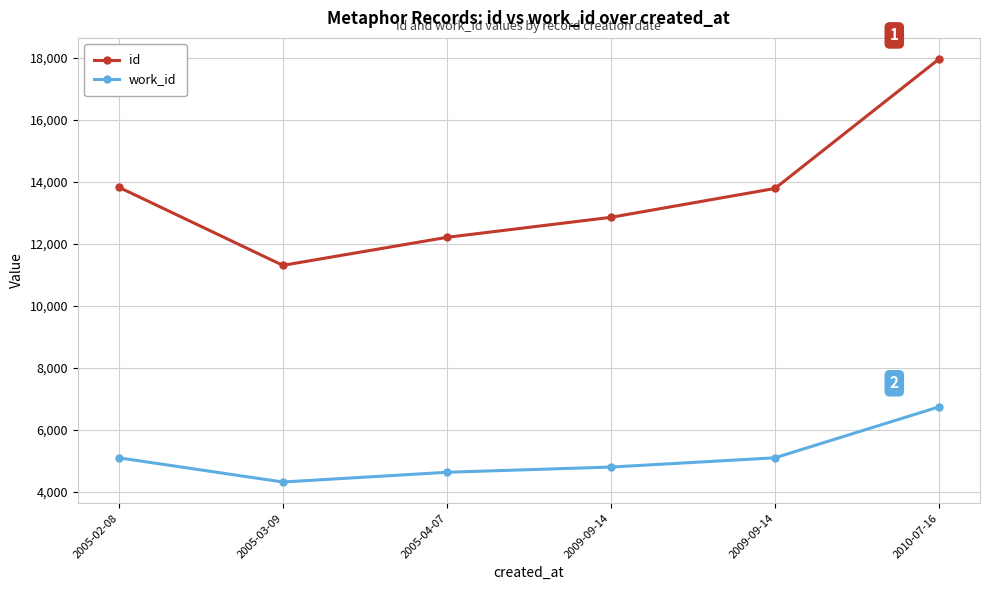

What is the minimum value for id?

11313